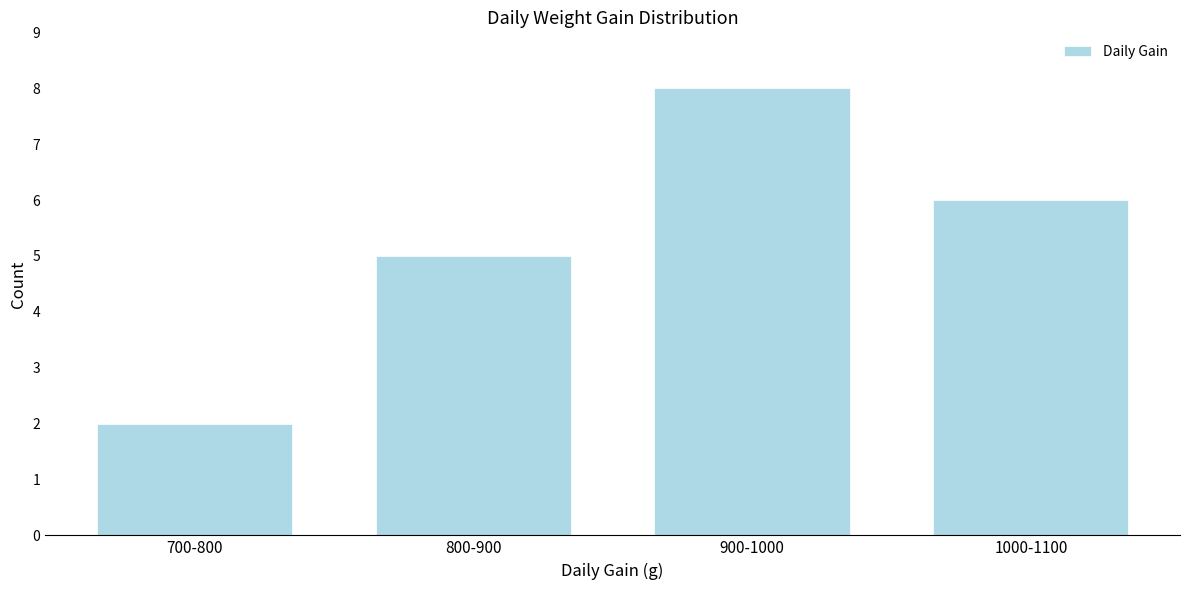

Reading right to left, list all the values displayed in this chart.

1000-1100=6	900-1000=8	800-900=5	700-800=2